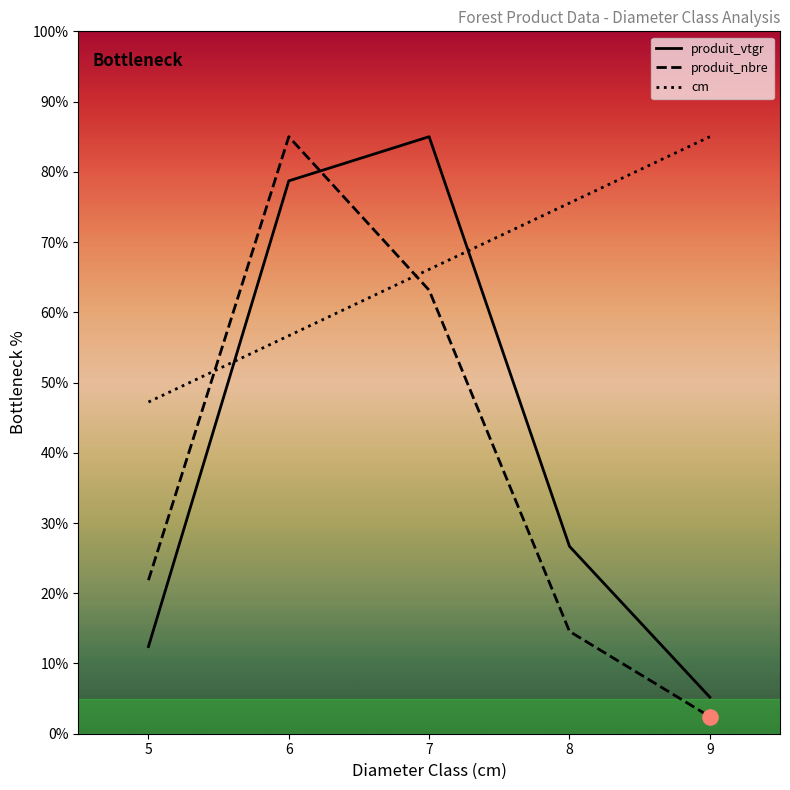

What is the total value across all series at 7?

214.3